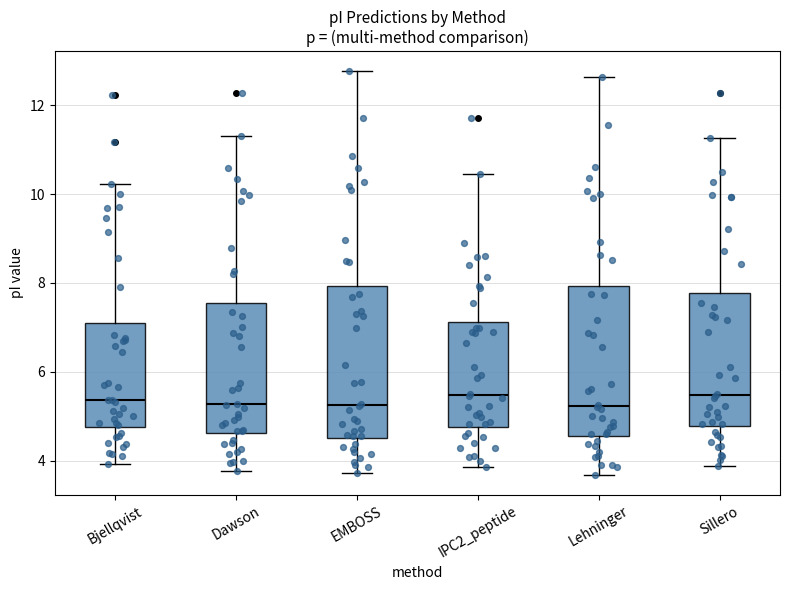

Where does the median line of the box for Sillero sit on the y-axis? The values are not printed on the chart, so give them approximately, as read against the axis.

5.4